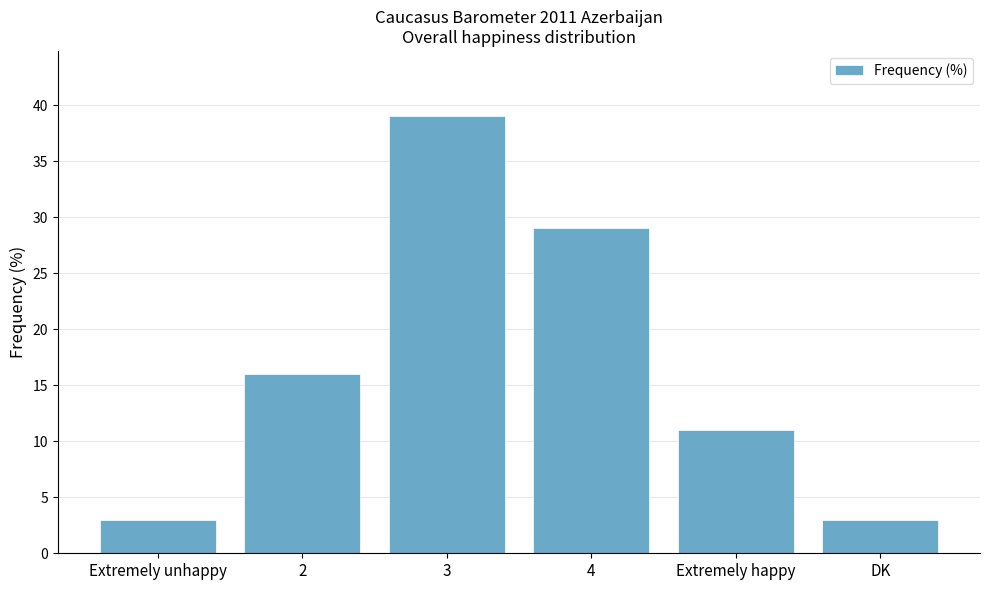

Is it true that the value at Extremely happy is 11?

True